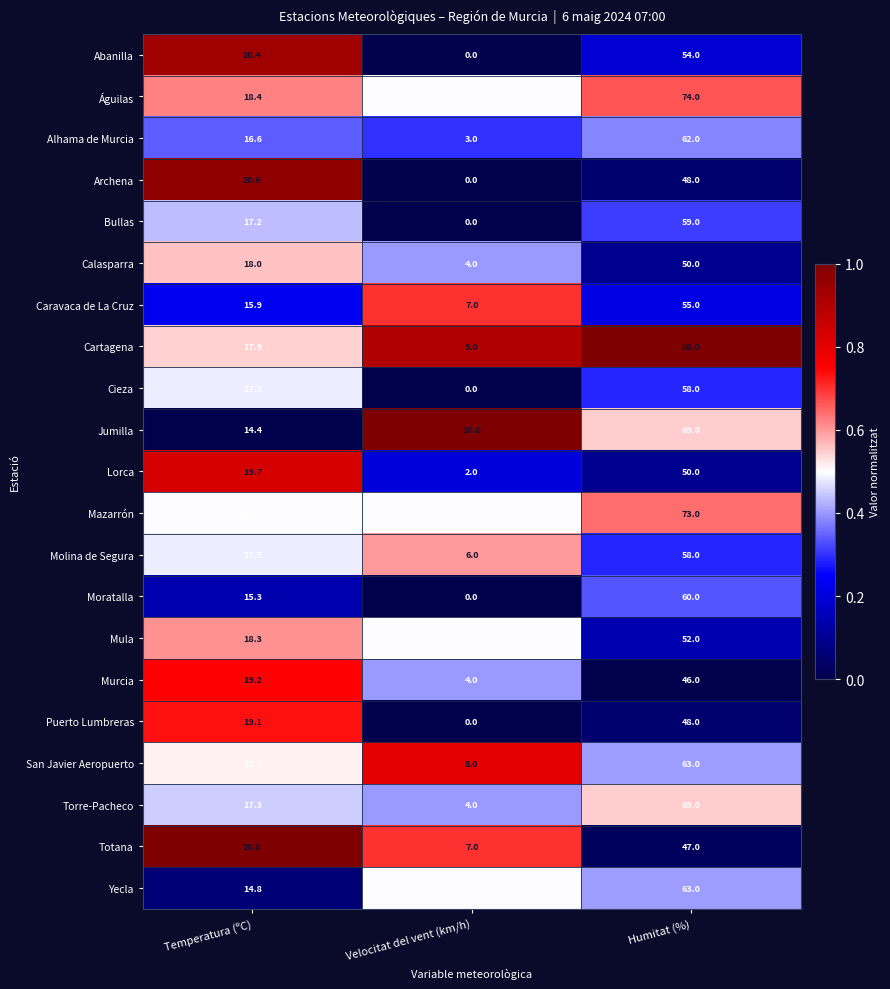

Rank the categories by Puerto Lumbreras value from lowest to highest.

Velocitat del vent (km/h), Temperatura (ºC), Humitat (%)